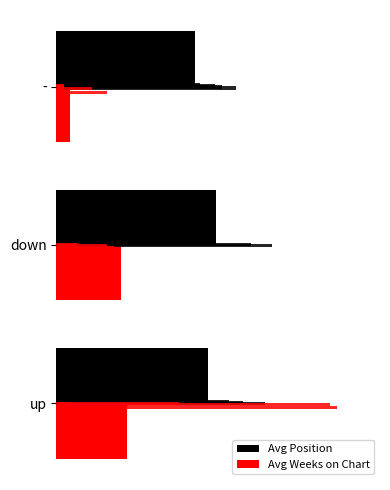

Reading left to right, list all the values displayed in this chart.

Avg Position: 21.1	22.2	19.3
Avg Weeks on Chart: 9.8	9.0	1.9